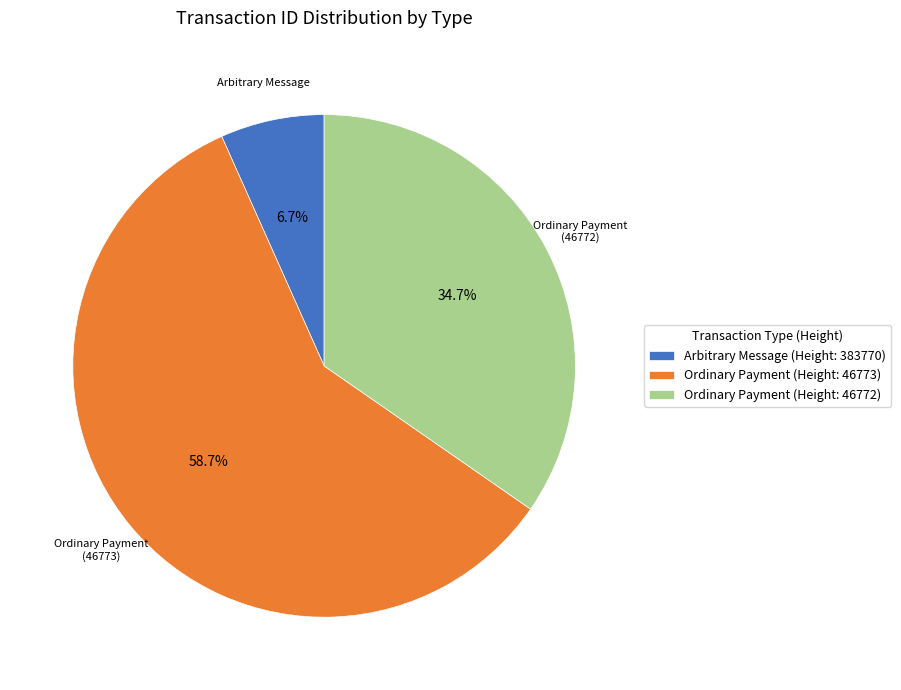

To the nearest percent, what is the average slice percentage?

33%